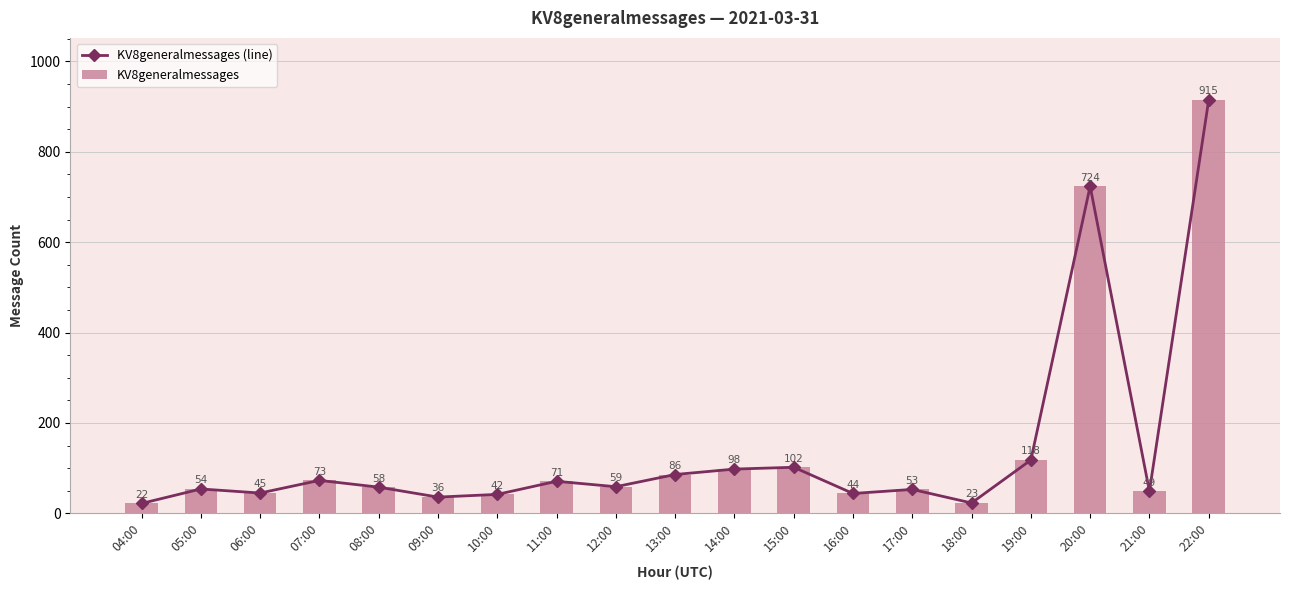

The KV8generalmessages (line) series shows 222 at 20:00. True or false?

False